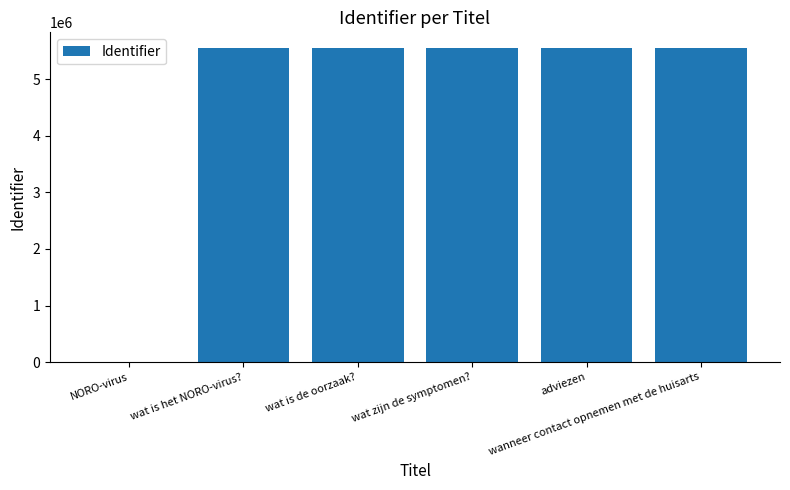

What is the sum of all values?

27781823